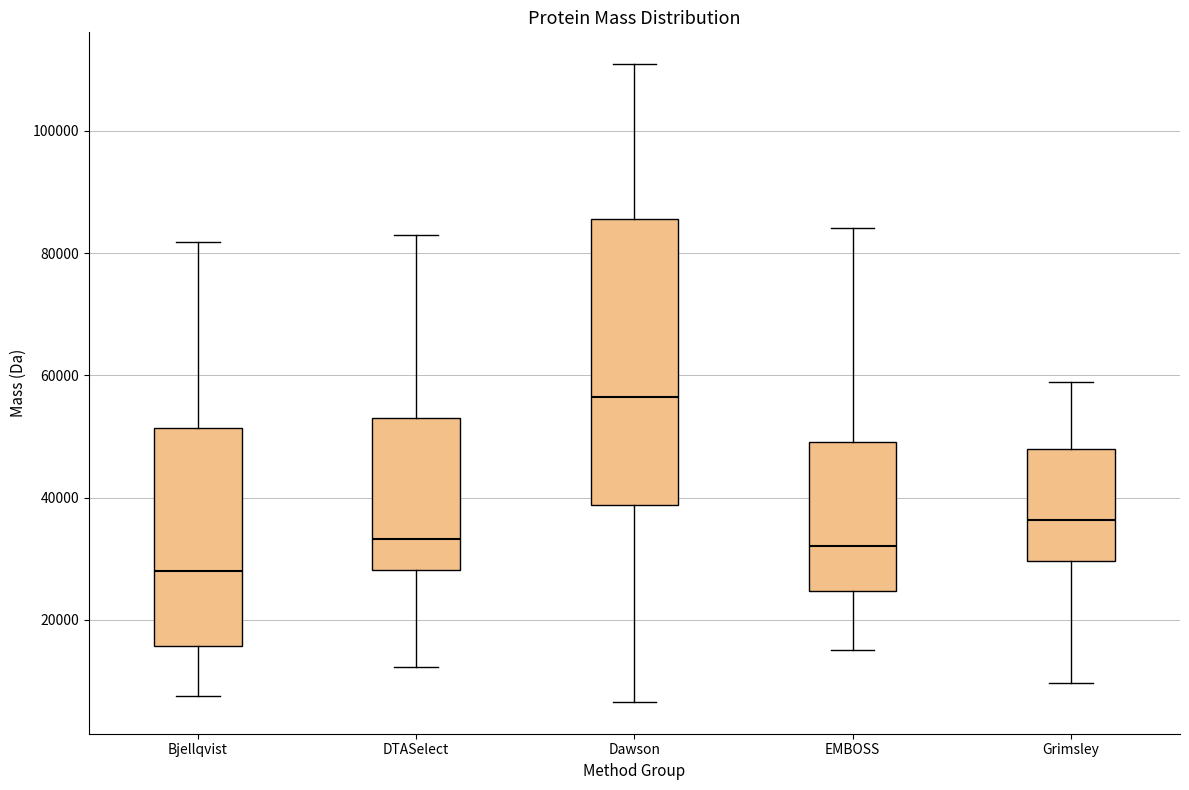

Which box has the lowest median line?

Bjellqvist